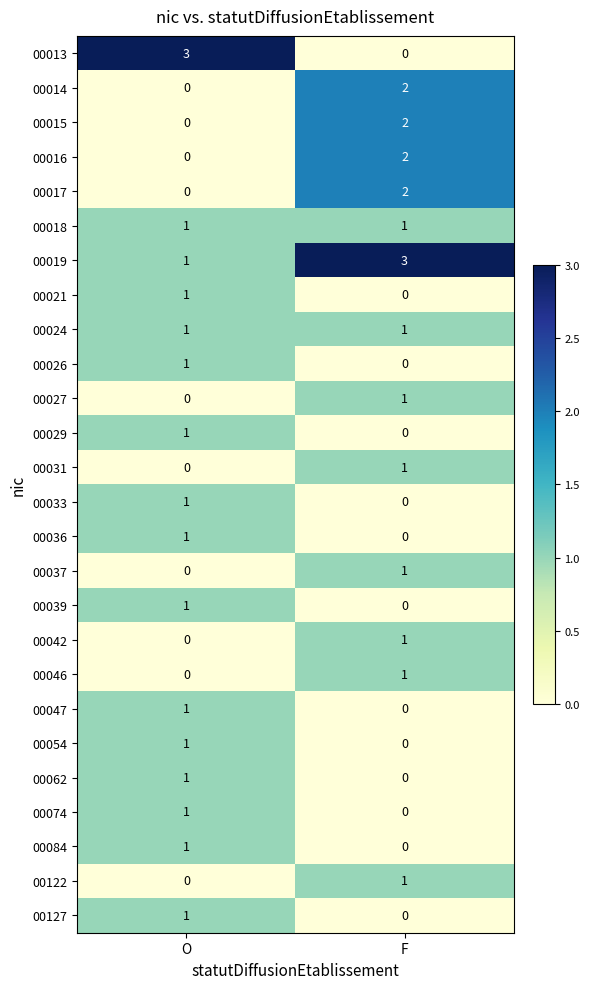

What is the difference between the highest and lowest values at O?

3